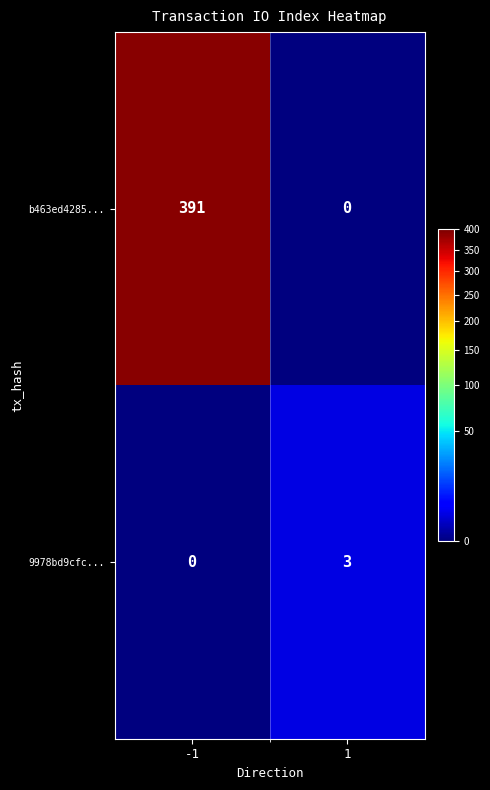

What is the sum of the 9978bd9cfc... values at 1 and -1?

3